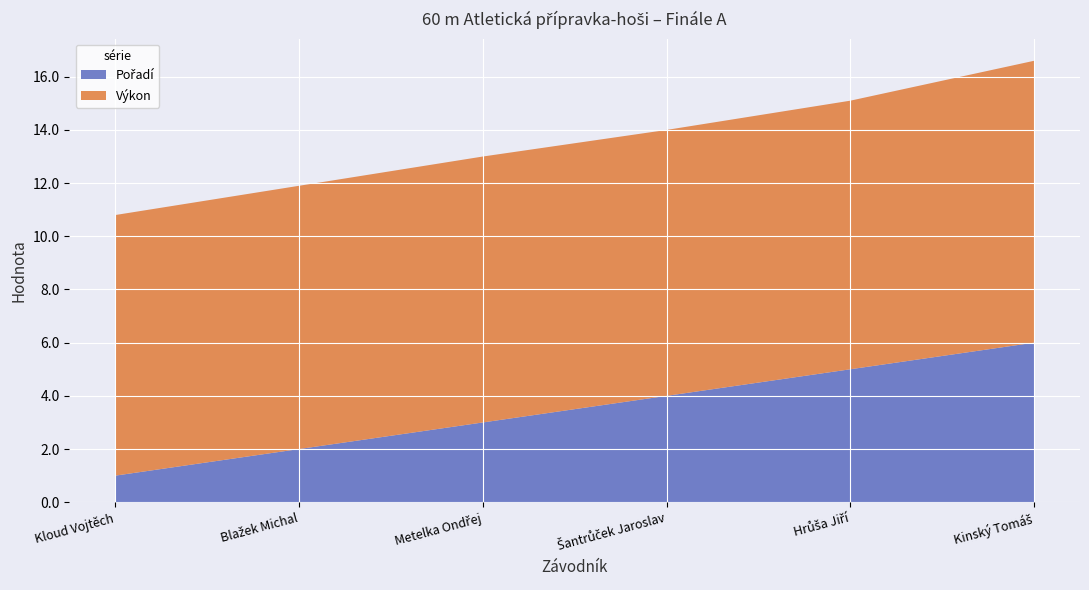

Reading left to right, extract all data points from this chart.

Pořadí: Kloud Vojtěch=1.0	Blažek Michal=2.0	Metelka Ondřej=3.0	Šantrůček Jaroslav=4.0	Hrůša Jiří=5.0	Kinský Tomáš=6.0
Výkon: Kloud Vojtěch=9.8	Blažek Michal=9.9	Metelka Ondřej=10.0	Šantrůček Jaroslav=10.0	Hrůša Jiří=10.1	Kinský Tomáš=10.6